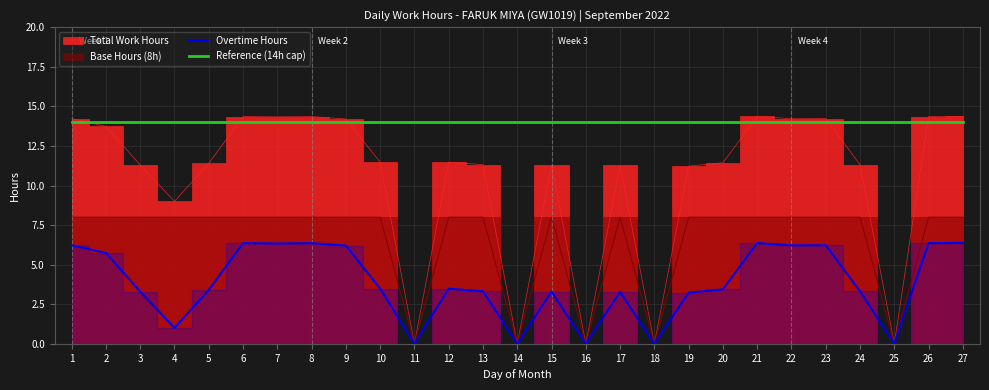

True or false: Reference (14h cap) and Overtime Hours cross at least once.

False